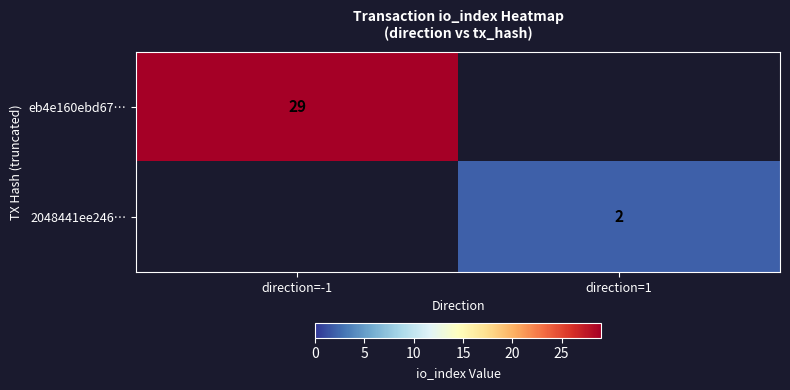

The eb4e160ebd67… series shows 42 at direction=-1. True or false?

False